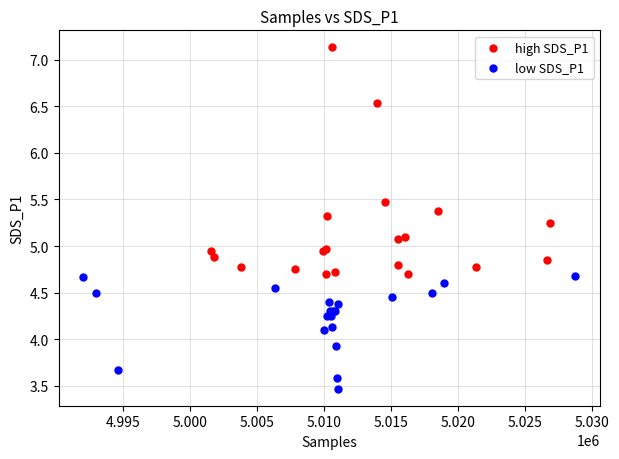

Which series reaches the maximum Y coordinate?

high SDS_P1